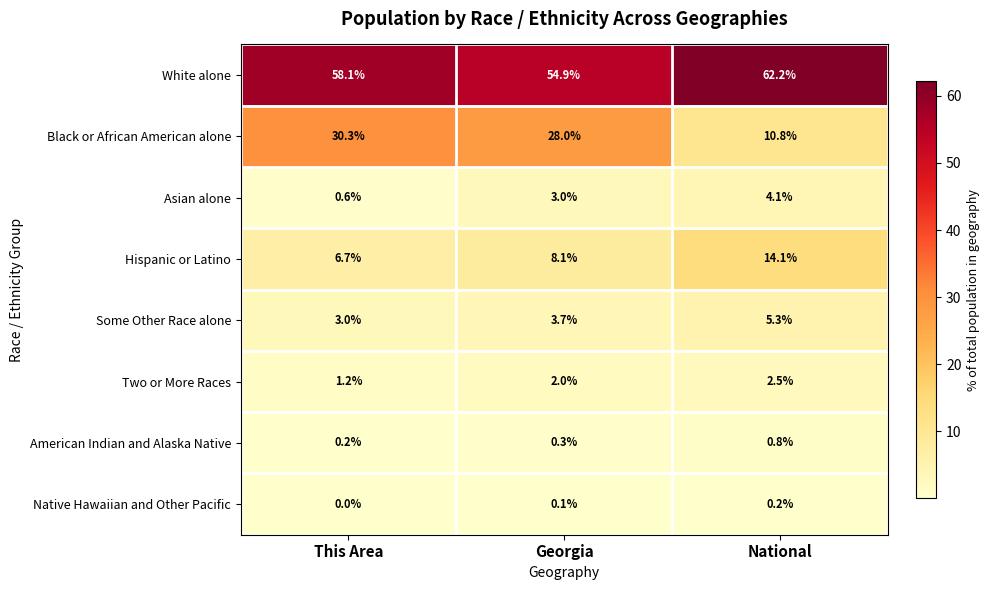

At which label is Native Hawaiian and Other Pacific closest to 0?

This Area